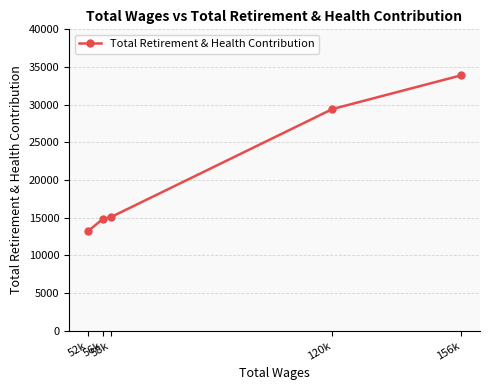

What position from the right is 156k?

1